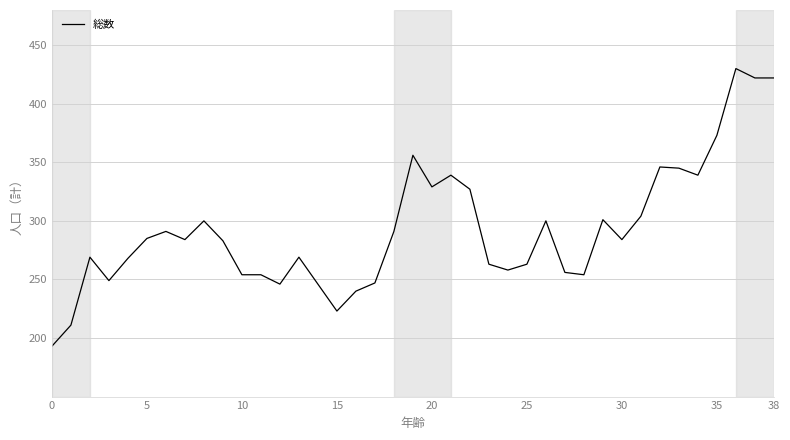

What is the greatest value displayed?

430